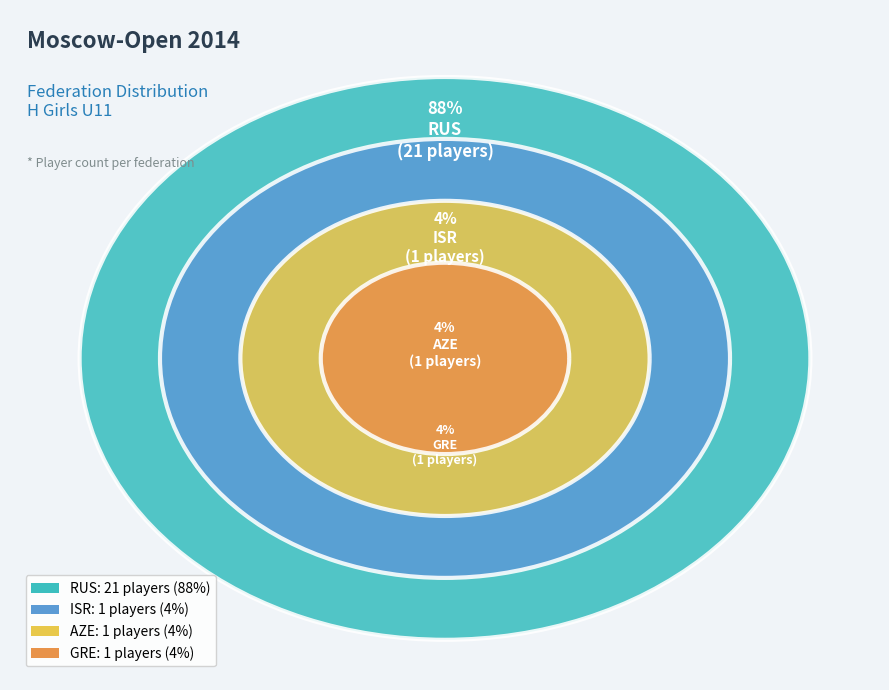

How much of the chart is everything except ISR?

95.8%